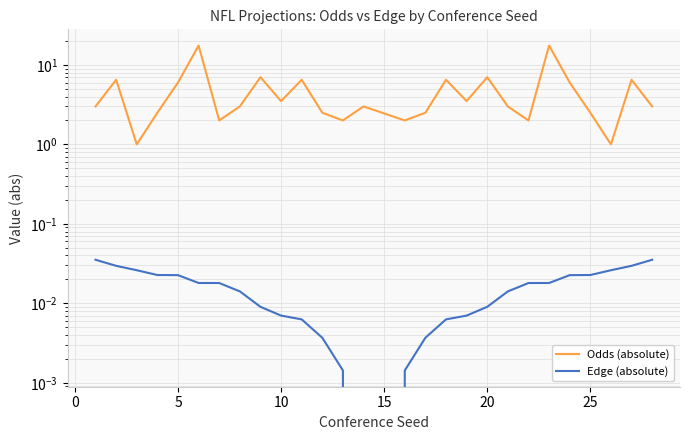

True or false: Edge (absolute) has a value of 0.0 at 20.

True